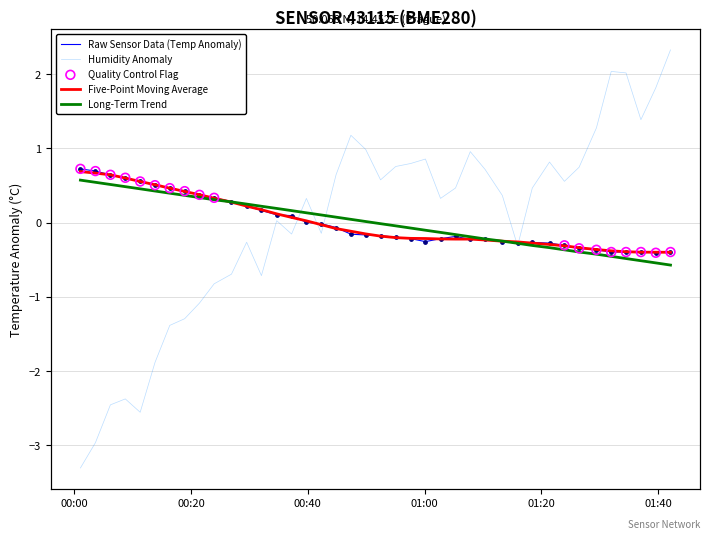

At how many categories does at least one series exceed 1?

7